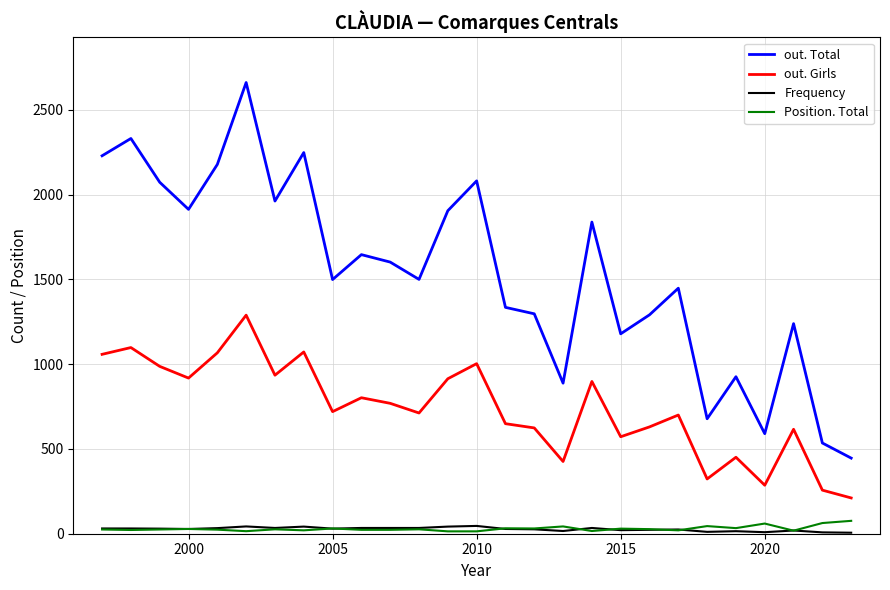

True or false: Frequency and out. Total intersect in this chart.

False